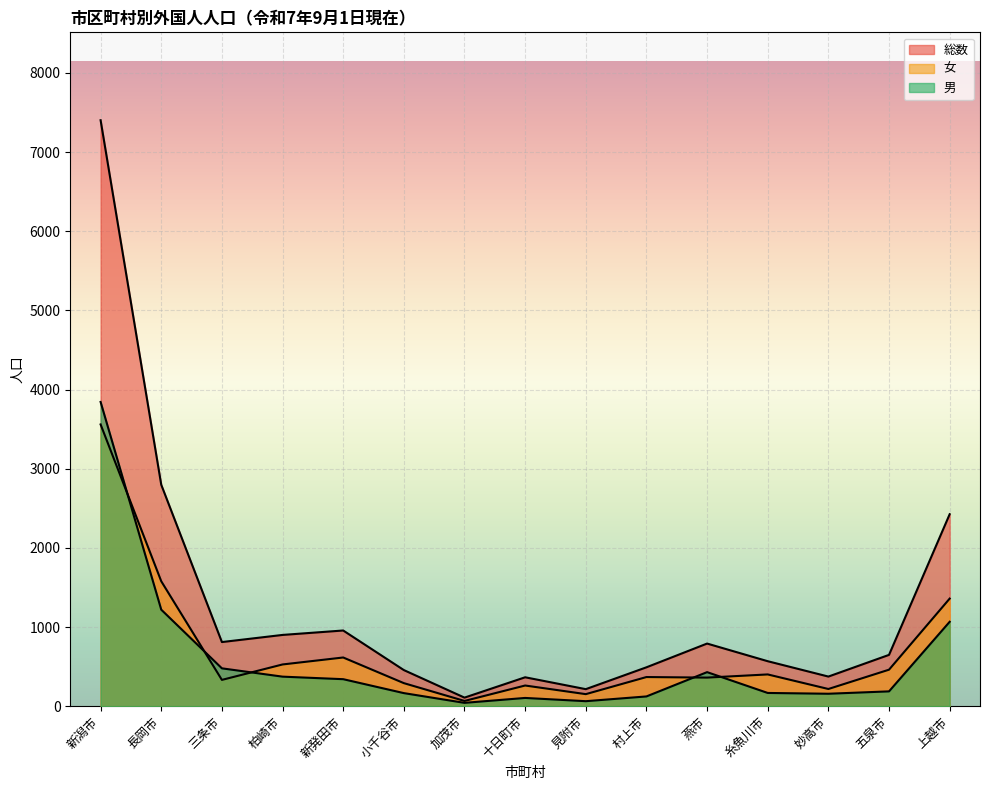

Reading right to left, list all the values displayed in this chart.

総数: 2425	648	374	568	791	491	215	365	108	456	956	900	810	2797	7402
男: 1066	187	157	167	430	123	63	104	42	165	341	373	478	1219	3843
女: 1359	461	217	401	361	368	152	261	66	291	615	527	332	1578	3559